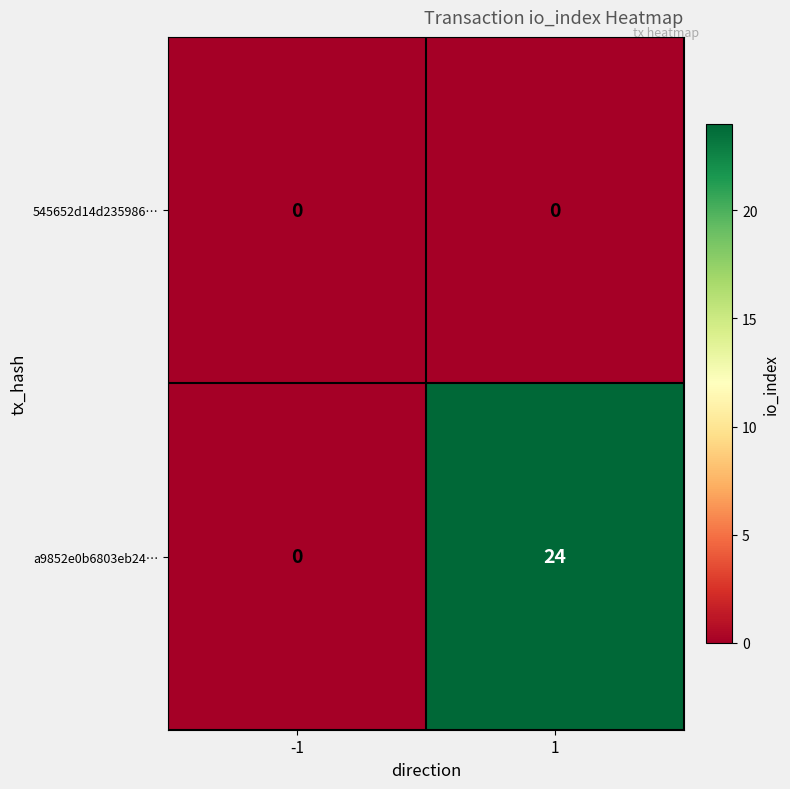

Reading left to right, transcribe all the data shown in this chart.

545652d14d235986…: 0	0
a9852e0b6803eb24…: 0	24